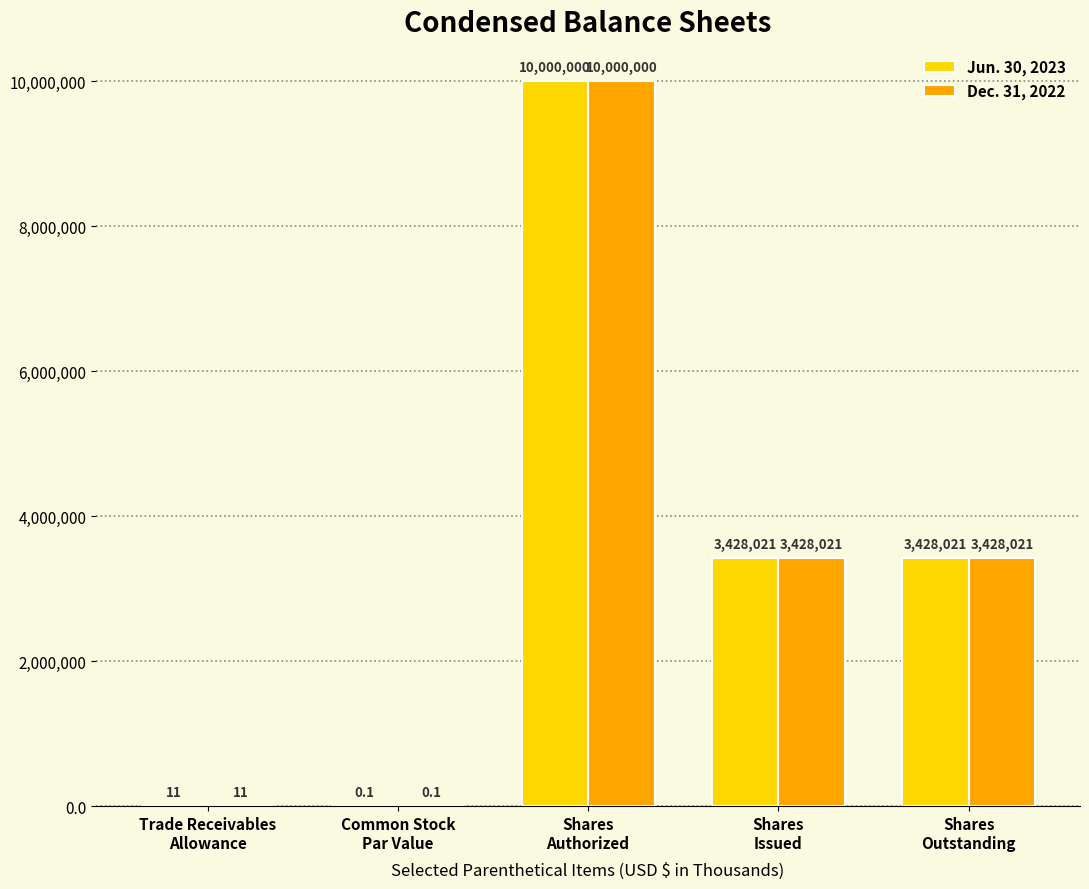

What is the highest value of the Jun. 30, 2023 series?

10000000.0